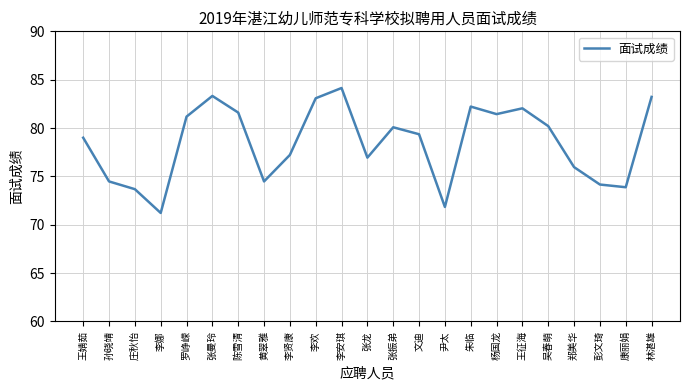

True or false: the data shows 81.2 at 罗峥嵘.

True